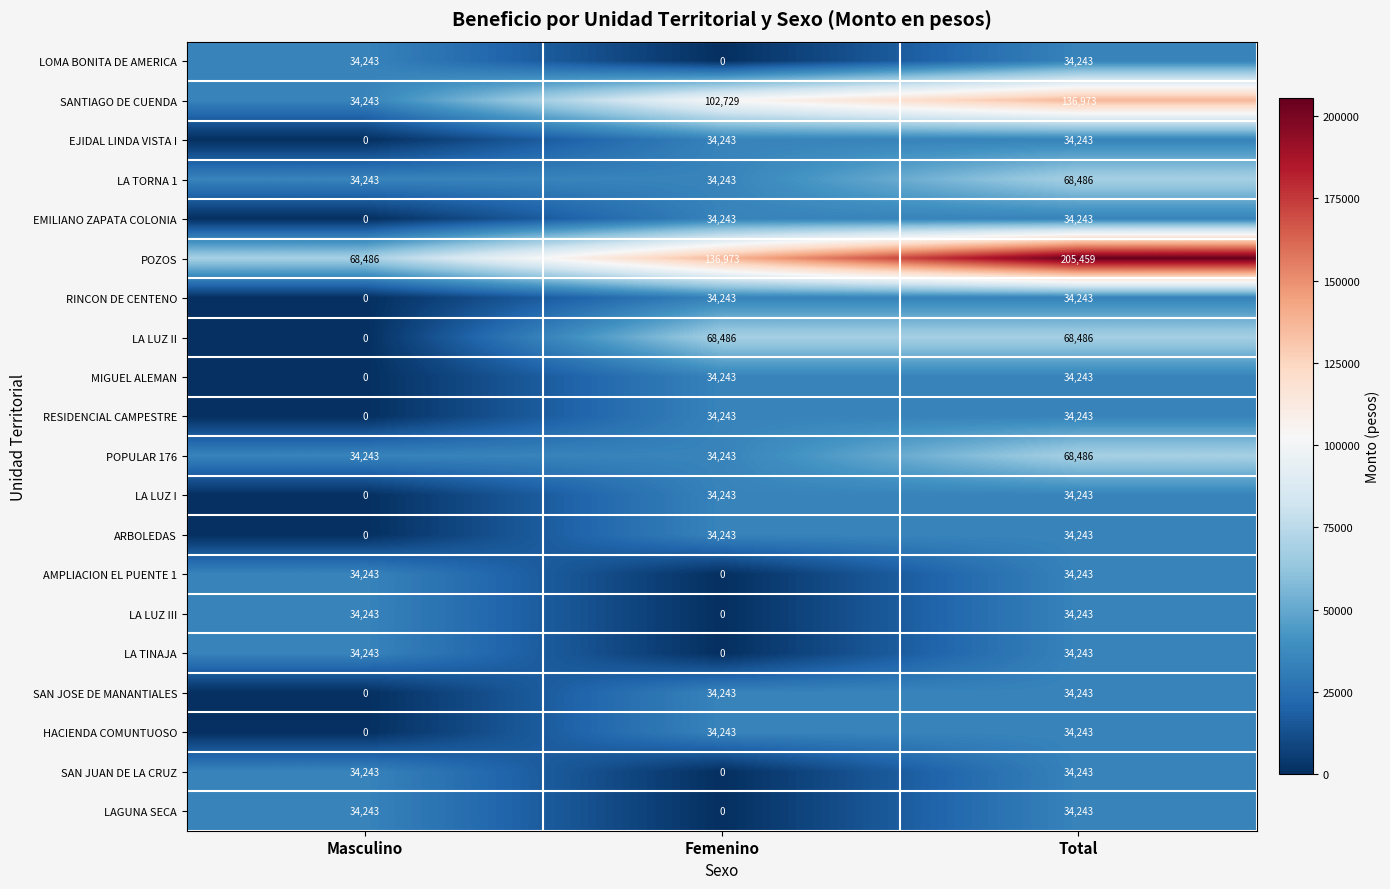

How many distinct data groups are displayed?

20